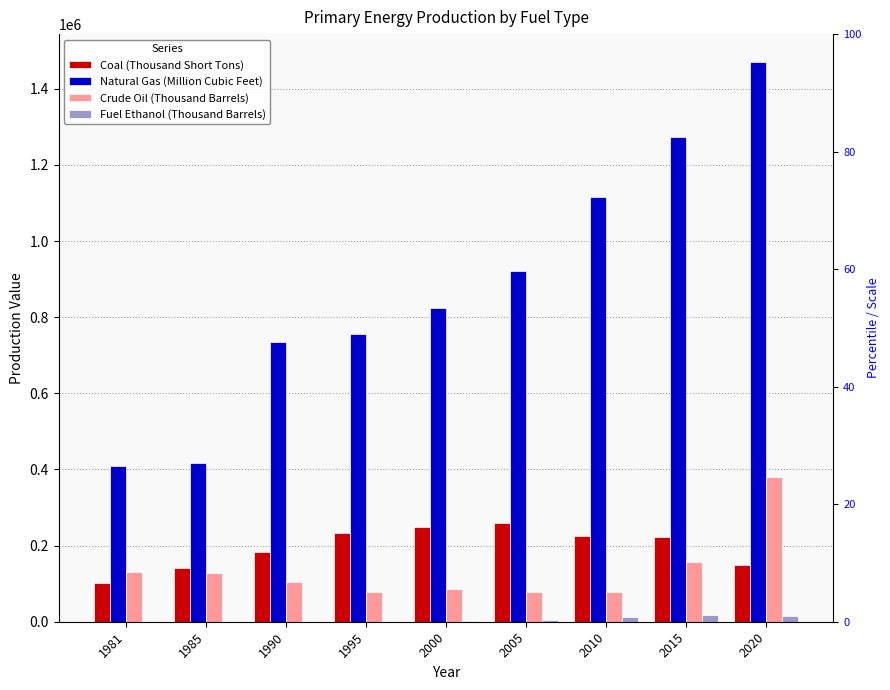

Reading right to left, list all the values displayed in this chart.

Coal (Thousand Short Tons): 148571	222459	225539	259891	248508	232948	184249	140714	102969
Natural Gas (Million Cubic Feet): 1470000	1272376	1116413	921254	823806	755196	735728	416565	408356
Crude Oil (Thousand Barrels): 379494	155612	77467	76849	86241	76963	103856	128514	130563
Fuel Ethanol (Thousand Barrels): 15814	17067	13232	5177	2100	56	0	0	0